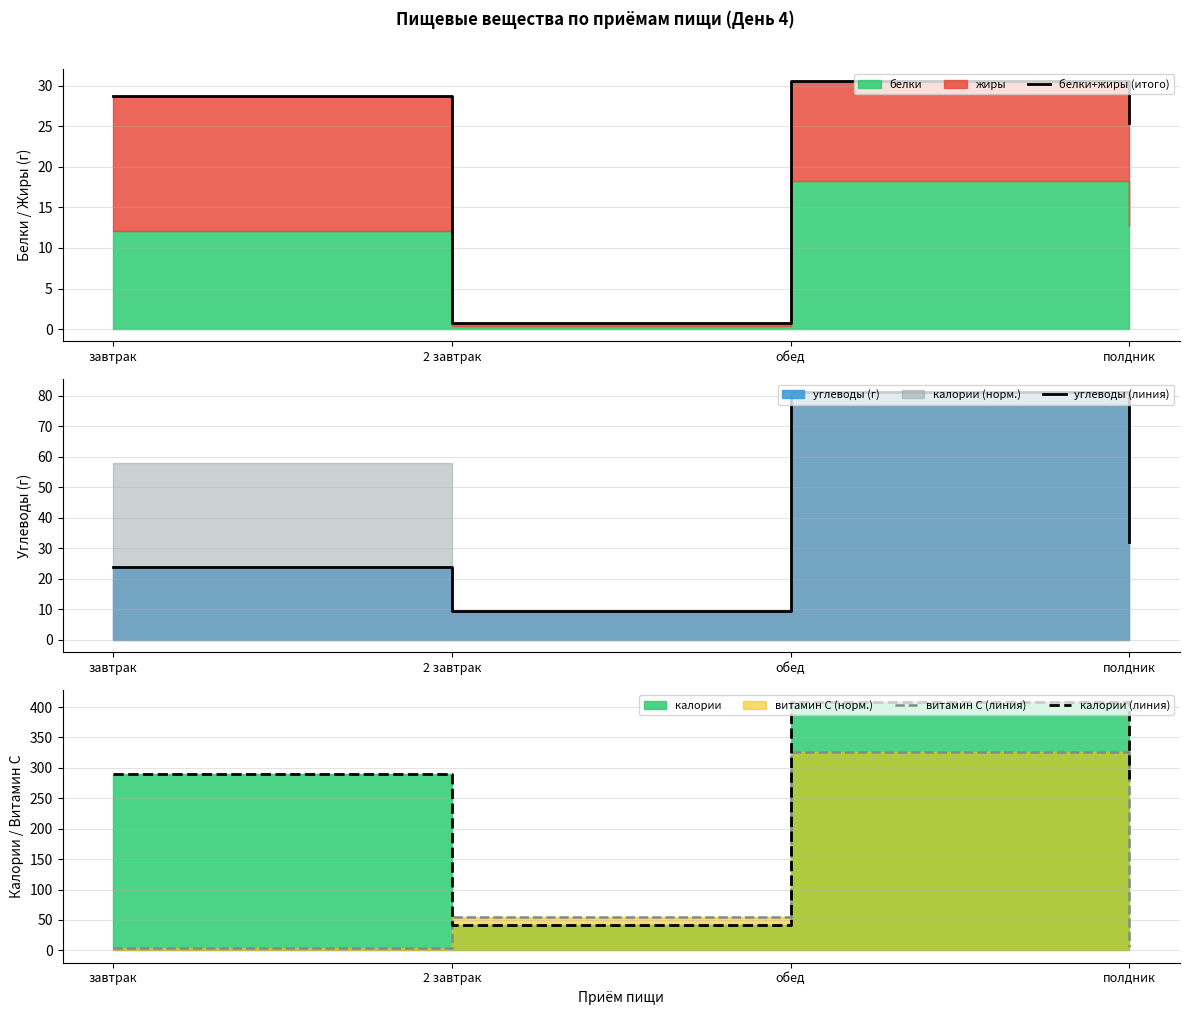

What is the label of the 3rd point from the left?

обед